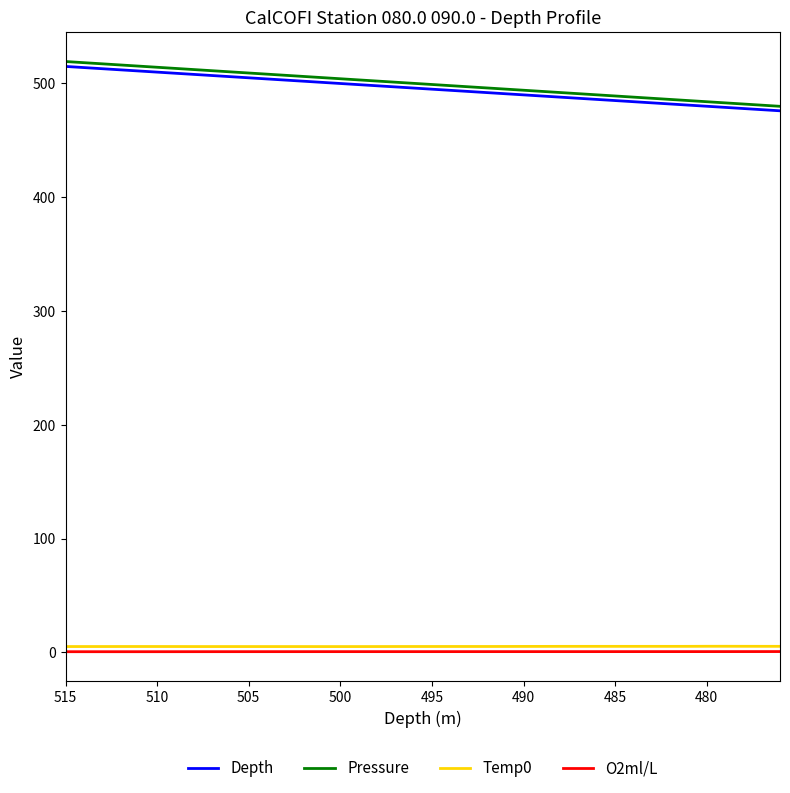

The value of Temp0 at 24 is 2.0. True or false?

False